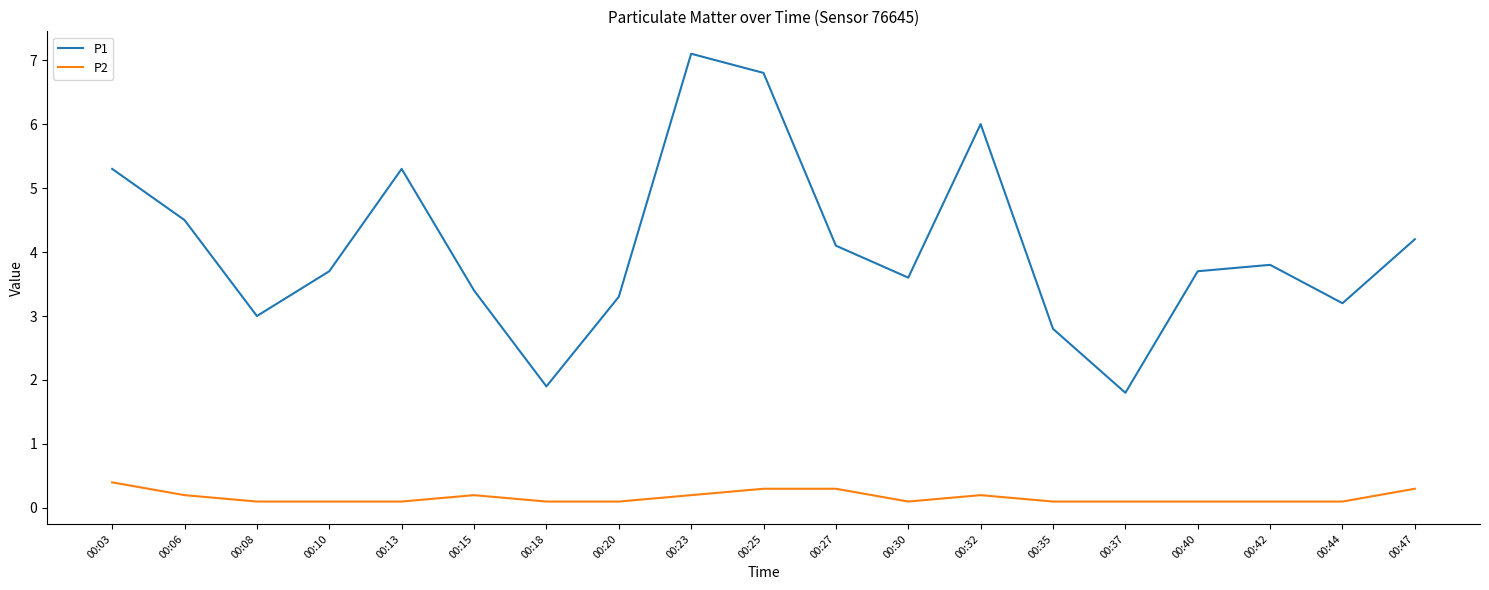

Reading left to right, what are all the values shown in this chart?

P1: 00:03=5.3	00:06=4.5	00:08=3.0	00:10=3.7	00:13=5.3	00:15=3.4	00:18=1.9	00:20=3.3	00:23=7.1	00:25=6.8	00:27=4.1	00:30=3.6	00:32=6.0	00:35=2.8	00:37=1.8	00:40=3.7	00:42=3.8	00:44=3.2	00:47=4.2
P2: 00:03=0.4	00:06=0.2	00:08=0.1	00:10=0.1	00:13=0.1	00:15=0.2	00:18=0.1	00:20=0.1	00:23=0.2	00:25=0.3	00:27=0.3	00:30=0.1	00:32=0.2	00:35=0.1	00:37=0.1	00:40=0.1	00:42=0.1	00:44=0.1	00:47=0.3